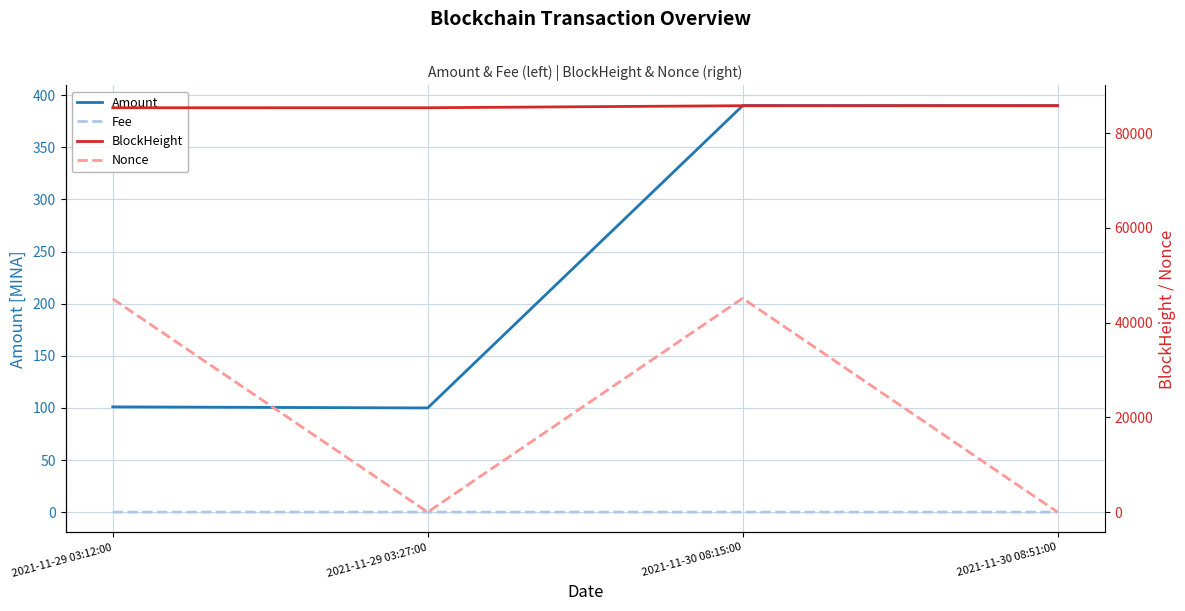

What position from the left is 2021-11-29 03:12:00?

1